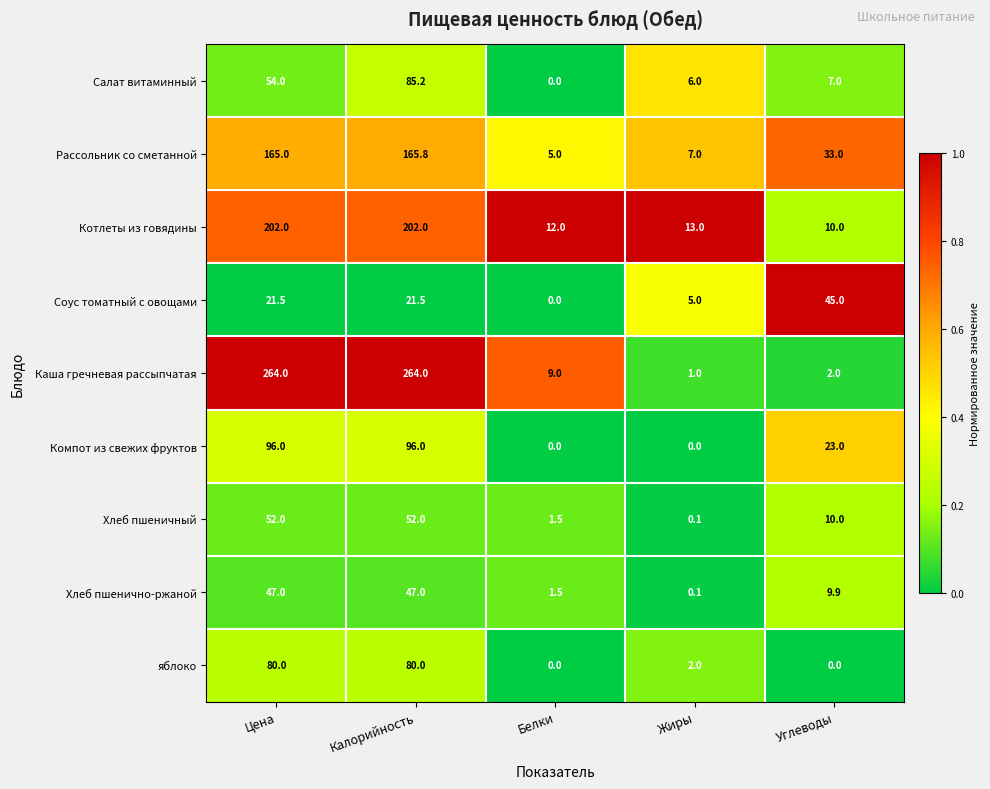

At which category is the sum across all series the highest?

Калорийность